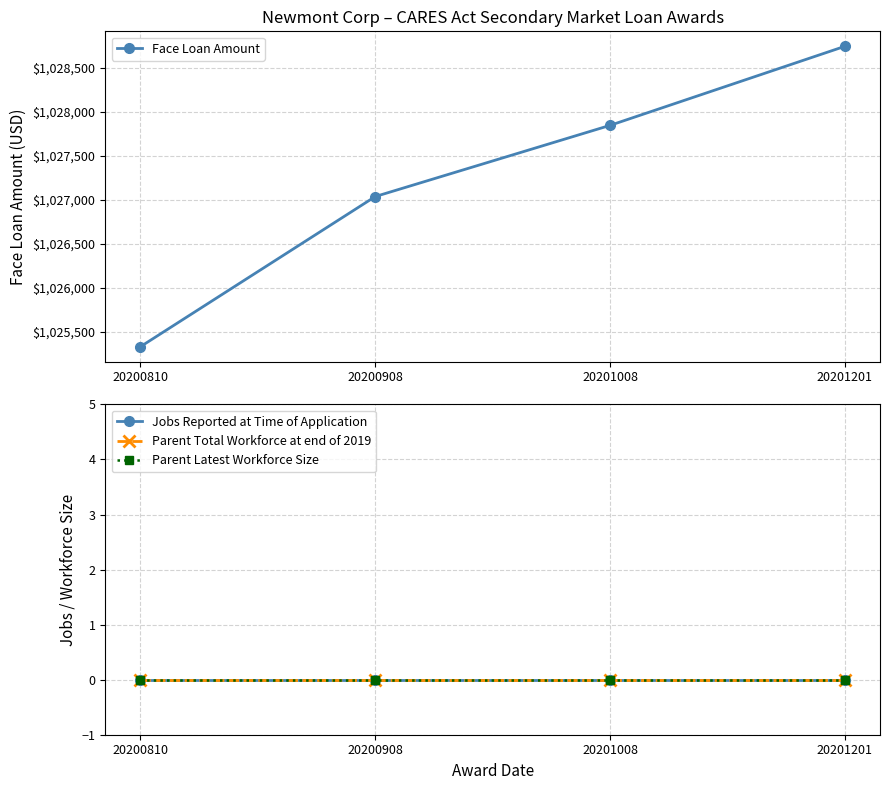

Which has a higher value, 20200810 or 20201201?

20201201